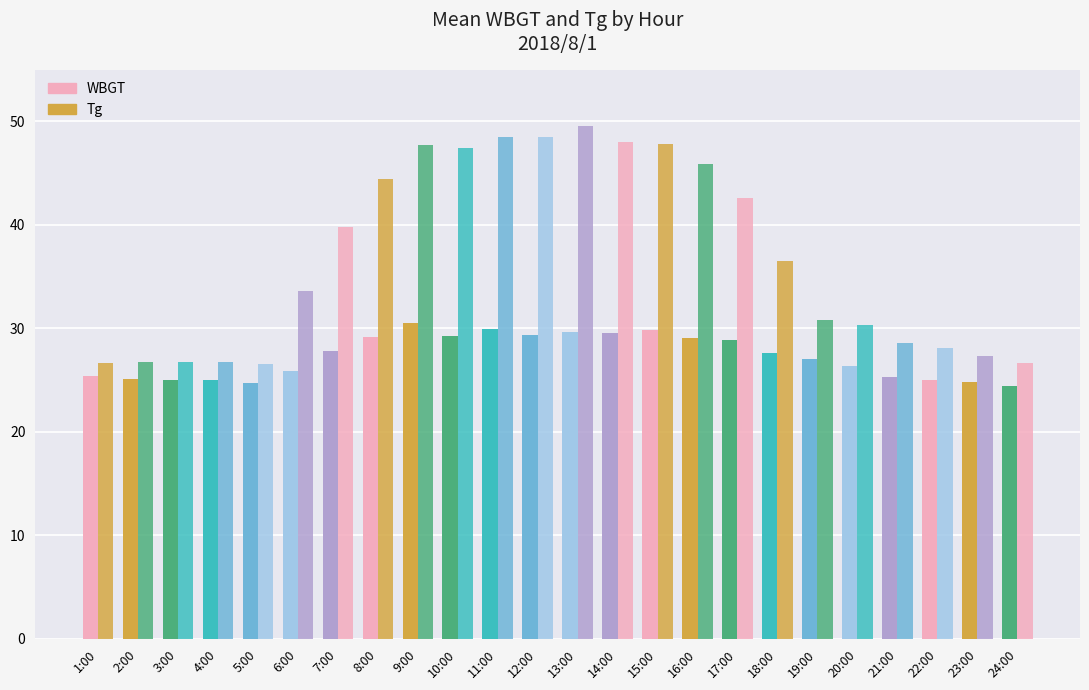

How many values in the Tg series are below 36?

12